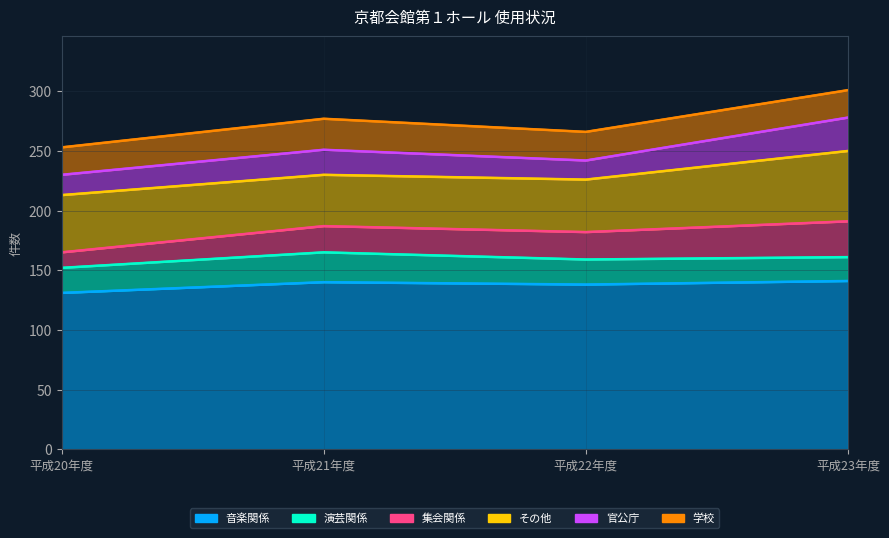

Where is 演芸関係 nearest to the value 22?

平成20年度